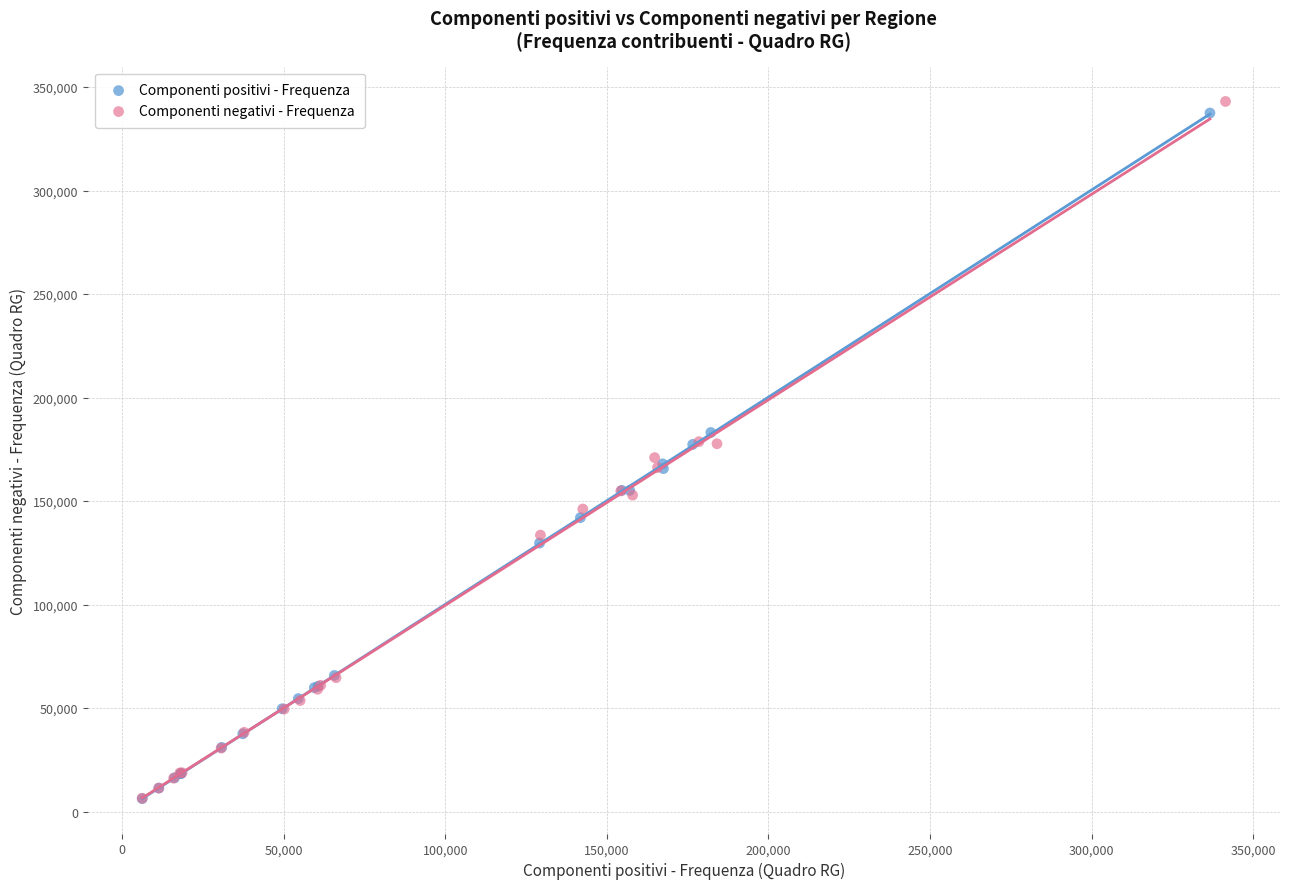

Which series has the widest spread of Y values?

Componenti negativi - Frequenza